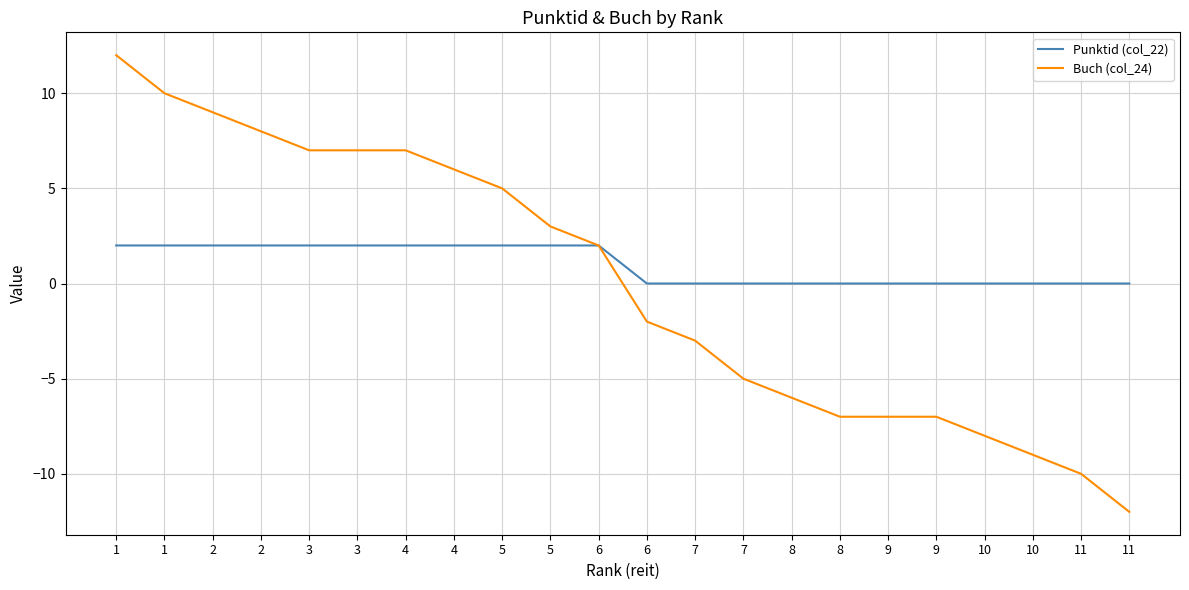

What are all the series names shown in the legend?

Punktid (col_22), Buch (col_24)